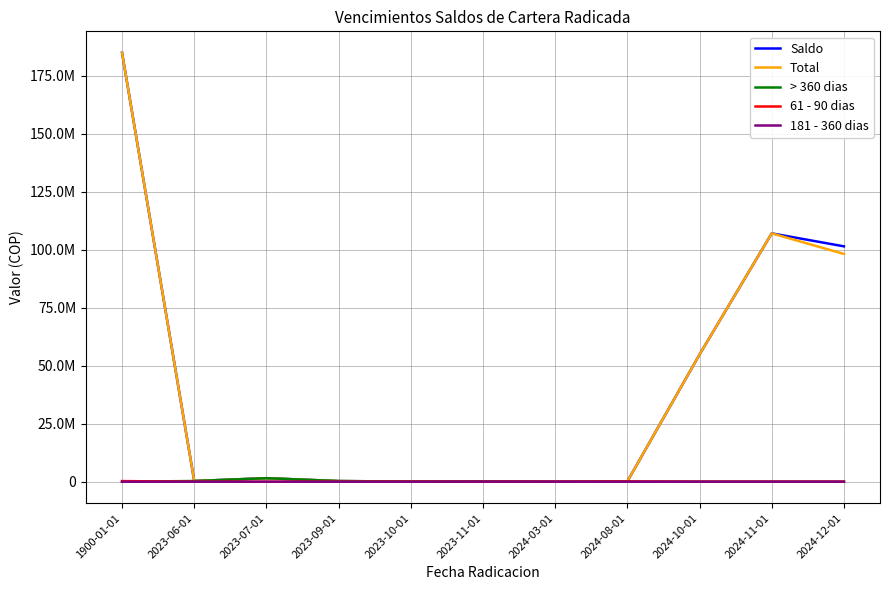

At which category does Saldo reach its first local valley?

2023-06-01